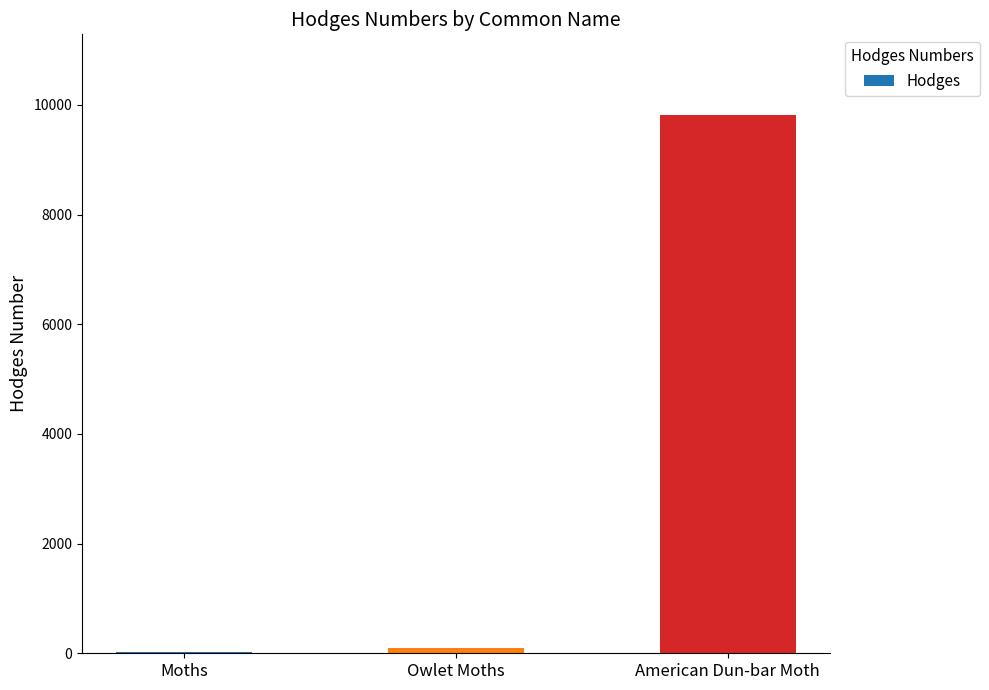

At which label does the data first exceed 93?

Owlet Moths